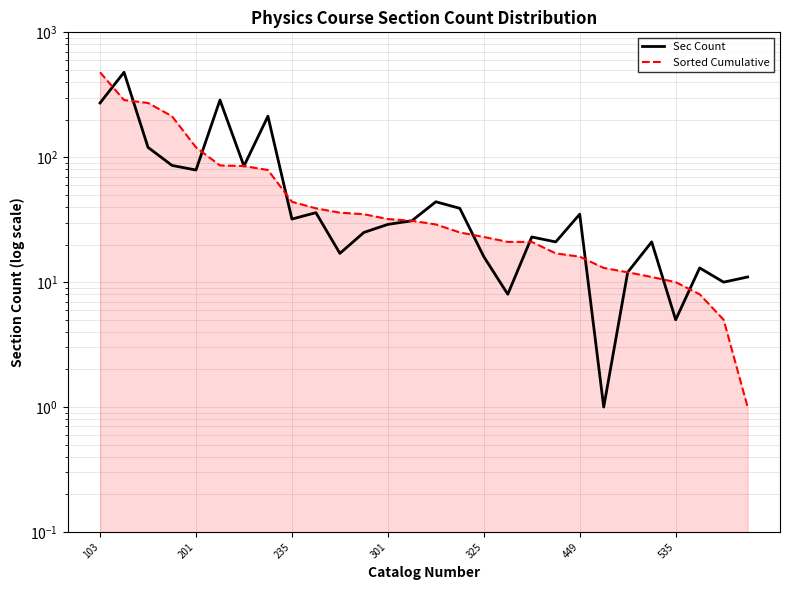

How many categories are shown in the chart?

28